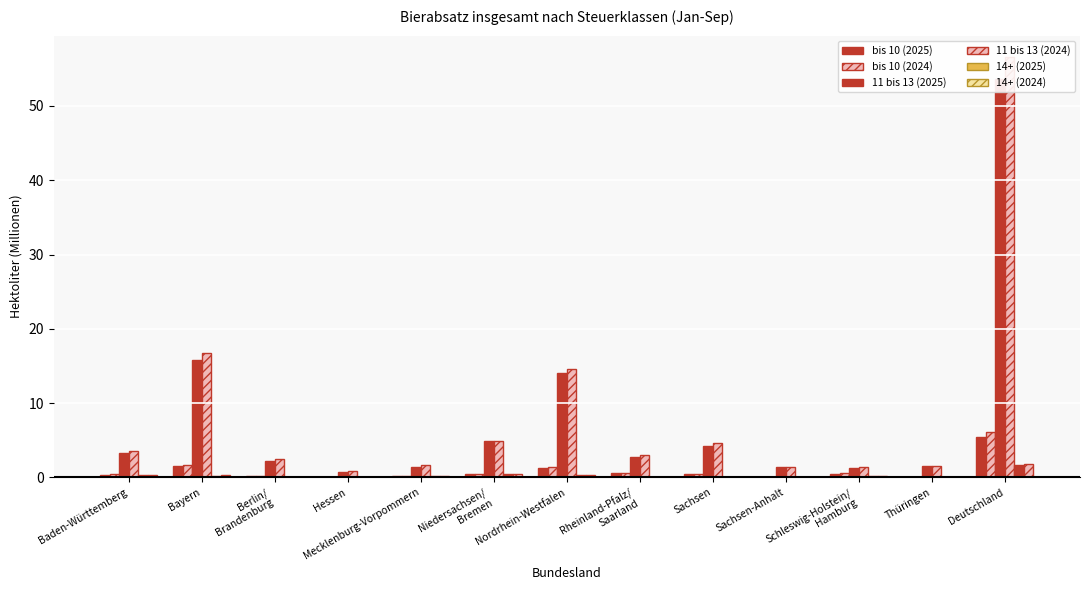

What is the label of the 4th bar from the left?

Hessen